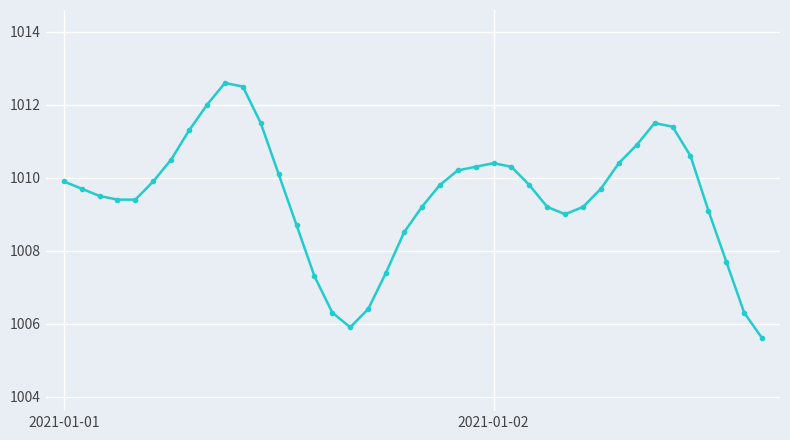

Reading right to left, what are all the values shown in this chart?

1005.6	1006.3	1007.7	1009.1	1010.6	1011.4	1011.5	1010.9	1010.4	1009.7	1009.2	1009.0	1009.2	1009.8	1010.3	1010.4	1010.3	1010.2	1009.8	1009.2	1008.5	1007.4	1006.4	1005.9	1006.3	1007.3	1008.7	1010.1	1011.5	1012.5	1012.6	1012.0	1011.3	1010.5	1009.9	1009.4	1009.4	1009.5	1009.7	1009.9